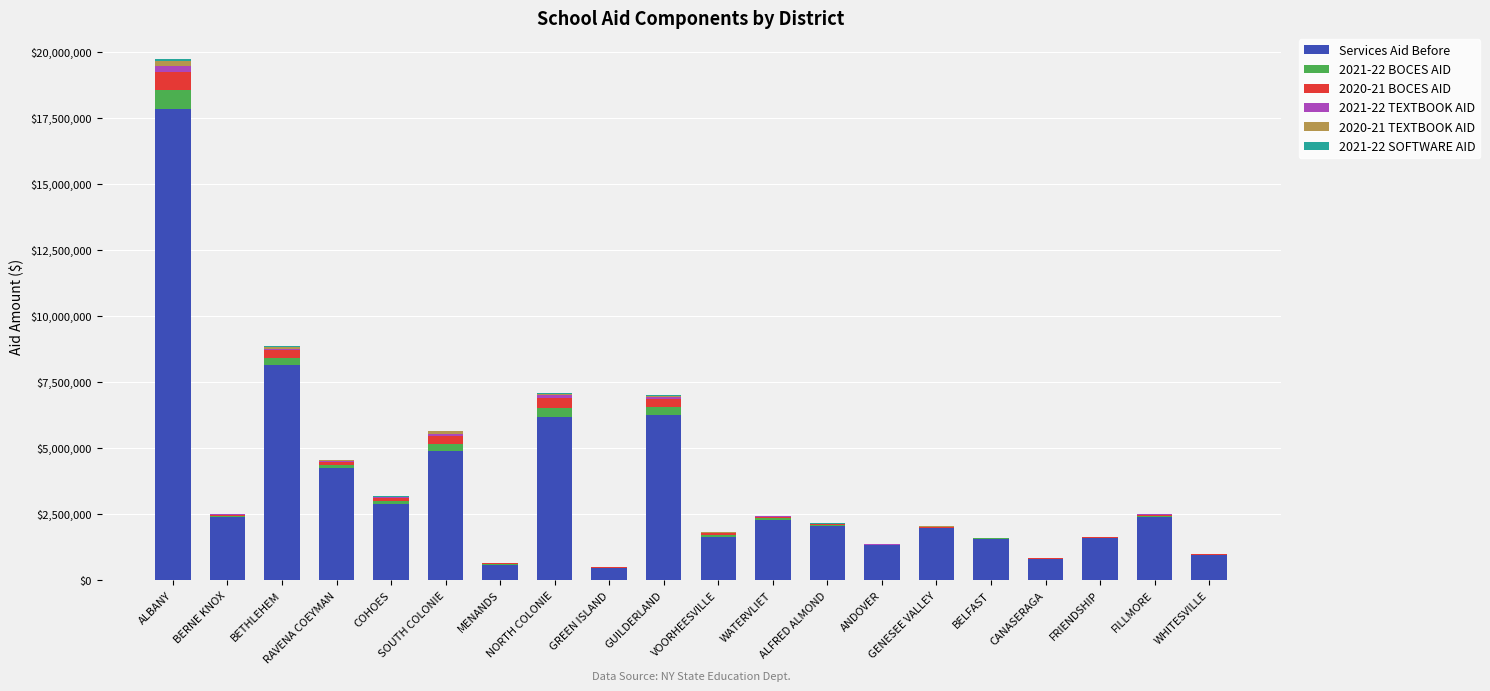

What is the maximum value for Services Aid Before?

17849022